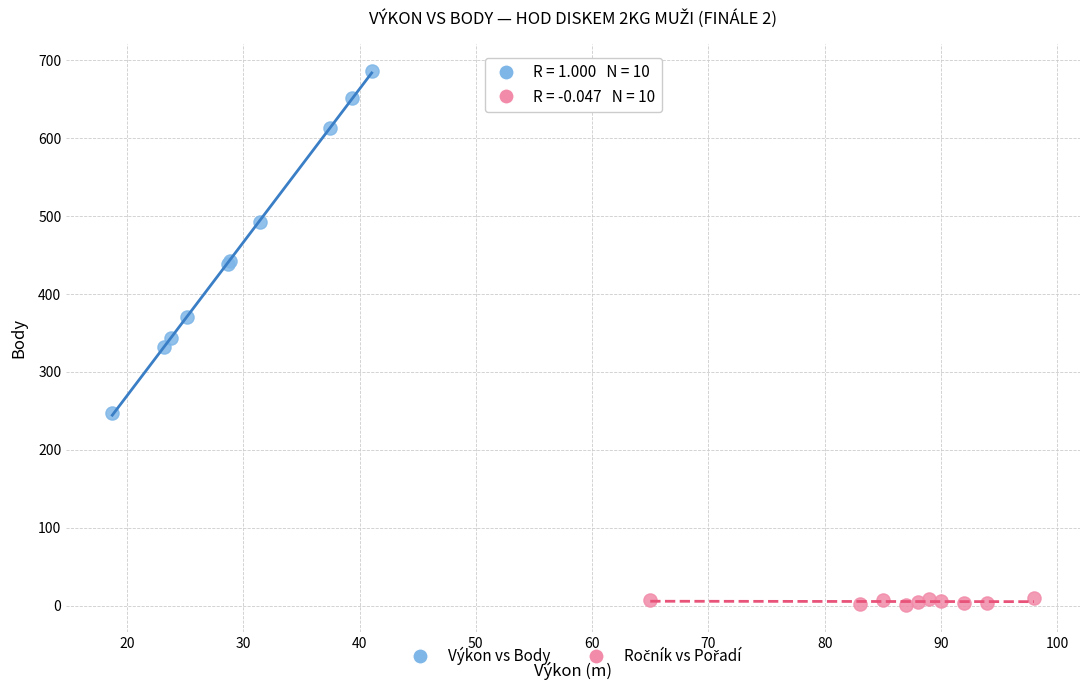

Which series has the largest Y range (max minus min)?

Výkon vs Body